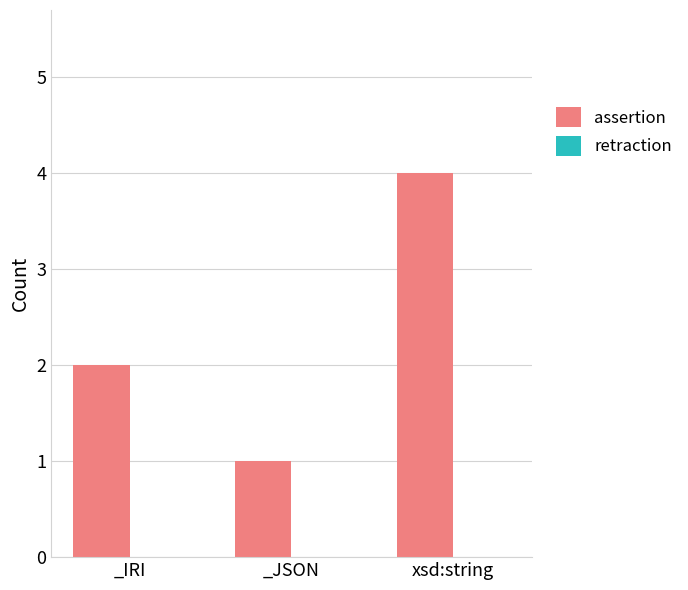

True or false: the data shows 2 at _IRI.

True